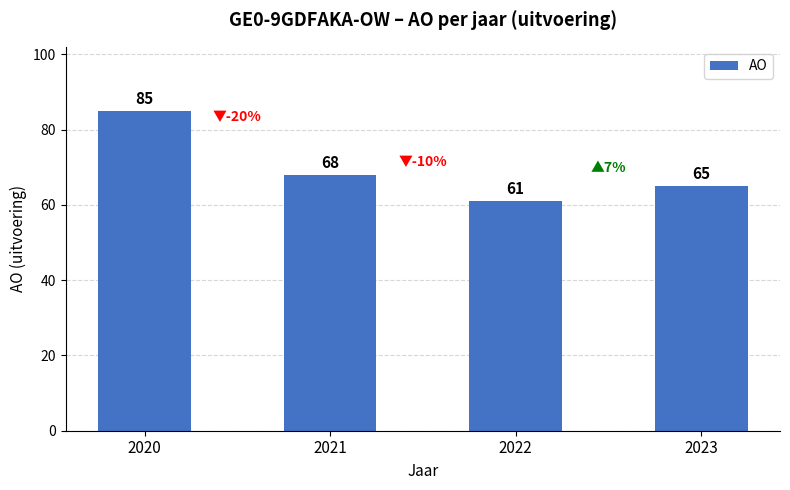

What is the value of the 4th bar from the left?

65